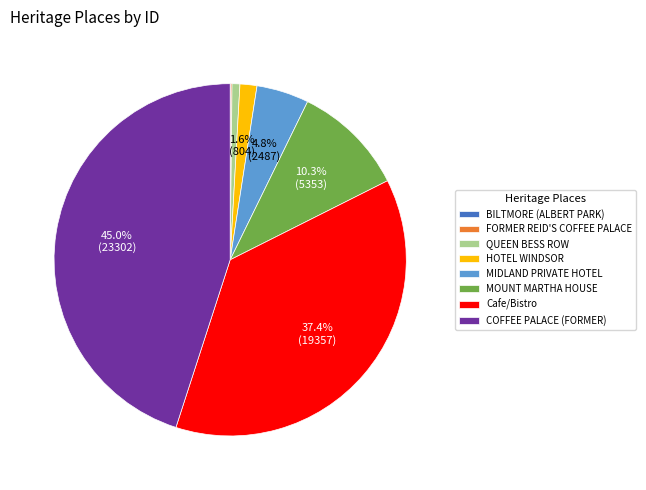

Do HOTEL WINDSOR and MIDLAND PRIVATE HOTEL together represent more than half of the pie?

No